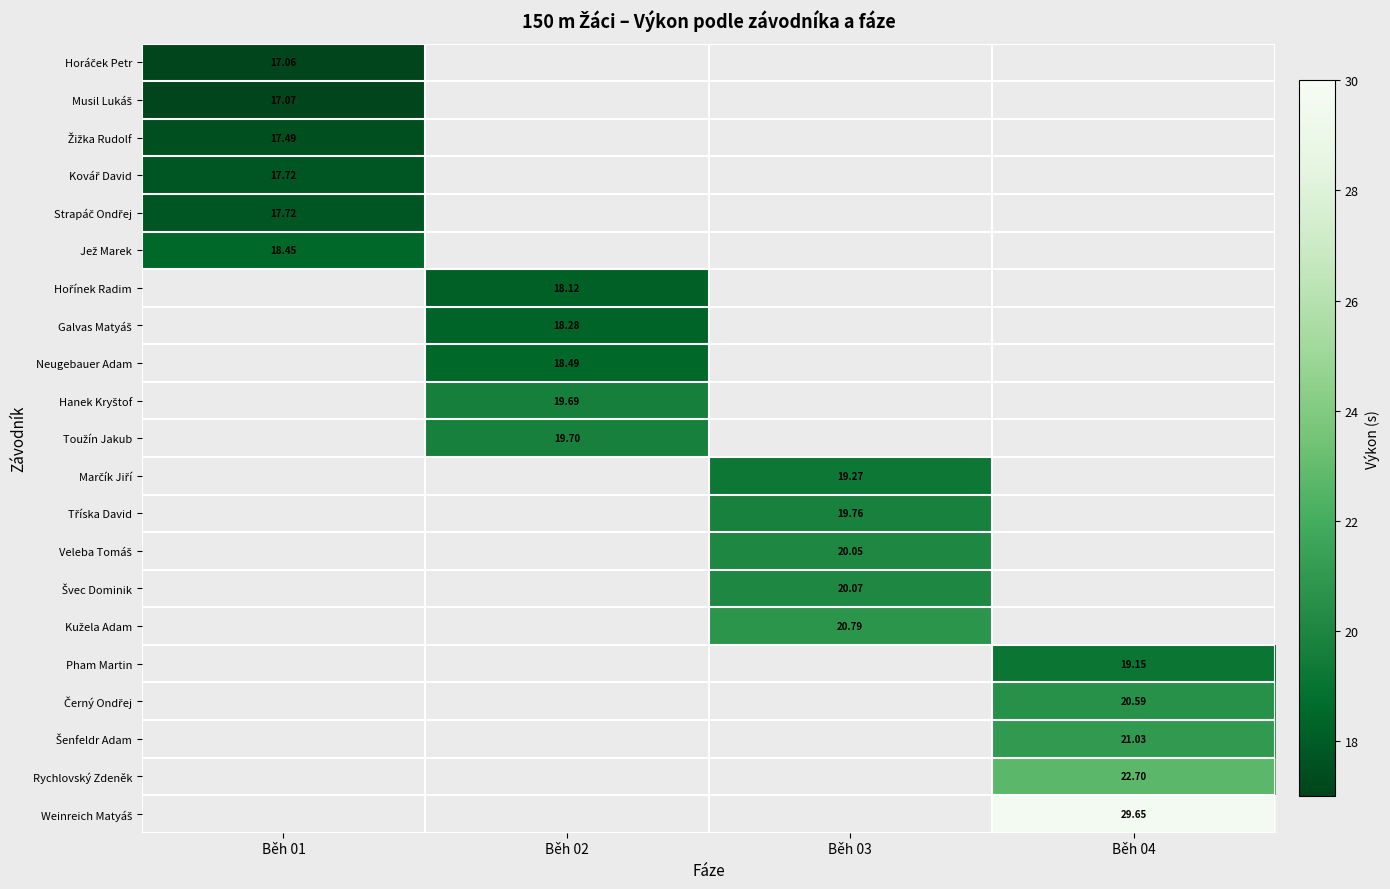

Which has a higher value, Běh 02 or Běh 03?

Běh 02